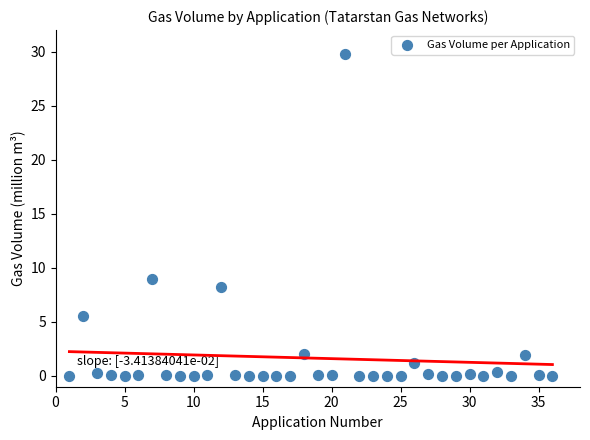

What Y value in the scatter plot is closest to 14?

9.0